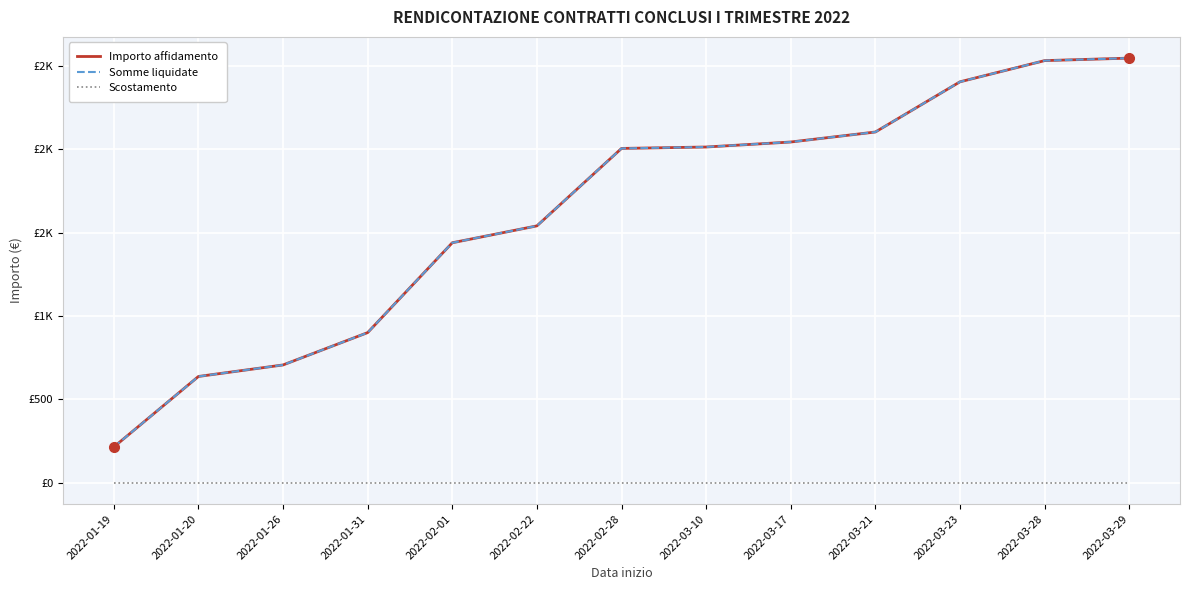

Does the chart display data point markers on the line(s)?

No